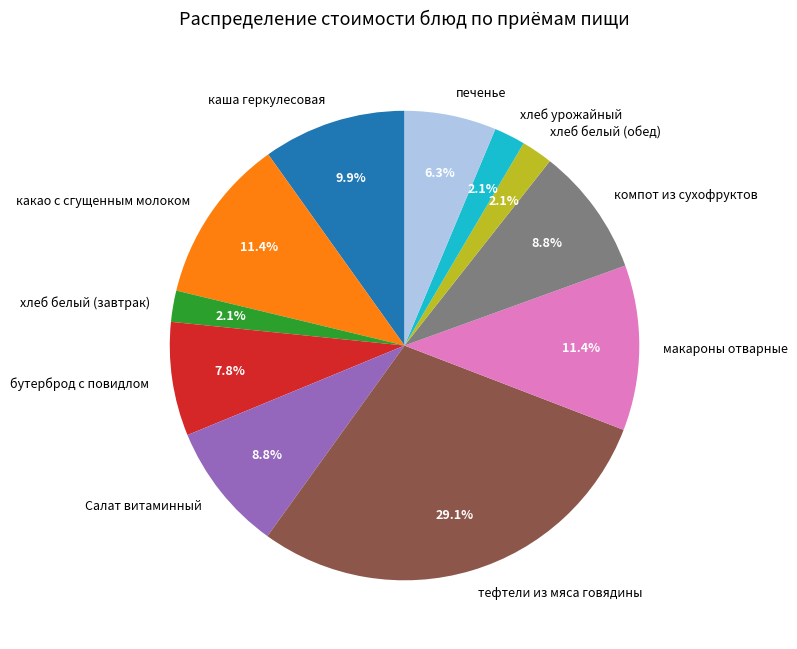

Between какао с сгущенным молоком and компот из сухофруктов, which is larger?

какао с сгущенным молоком